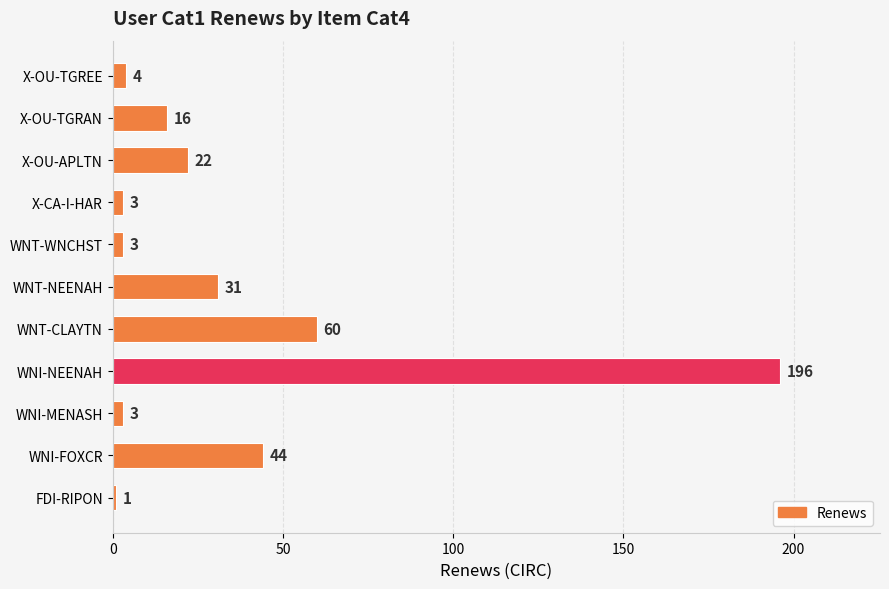

The chart shows a value of 3 at X-CA-I-HAR. True or false?

True